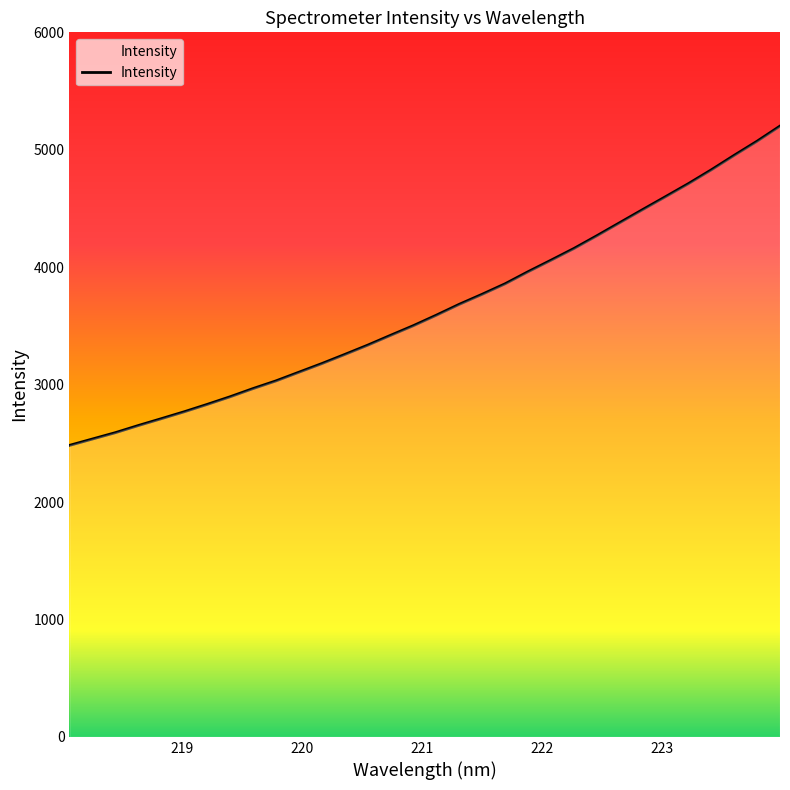

What is the difference between the maximum and minimum values?

2719.2